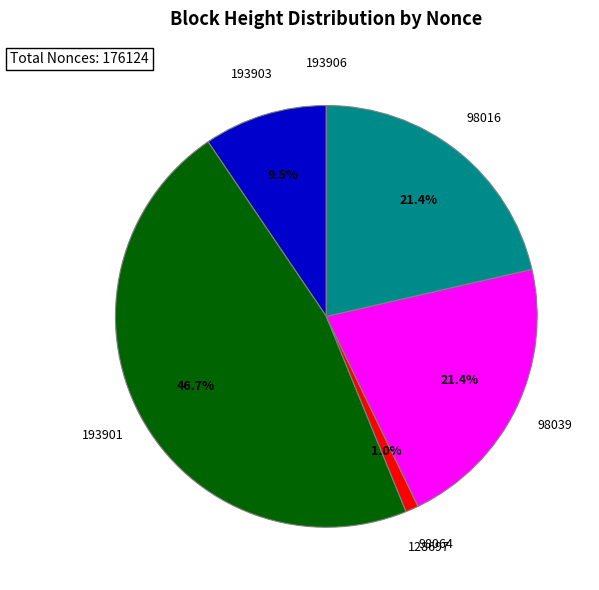

To the nearest percent, what is the average slice percentage?

14%